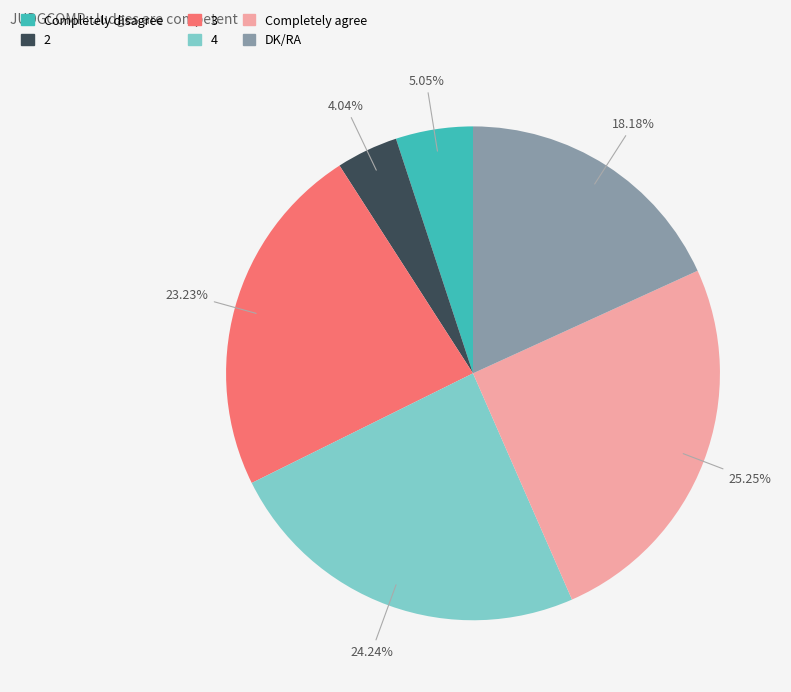

To the nearest percent, what percentage of the pie is 2?

4%